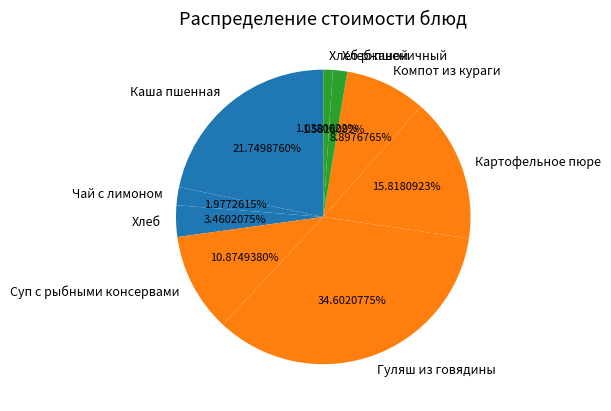

Is there any slice that represents more than half of the pie?

No